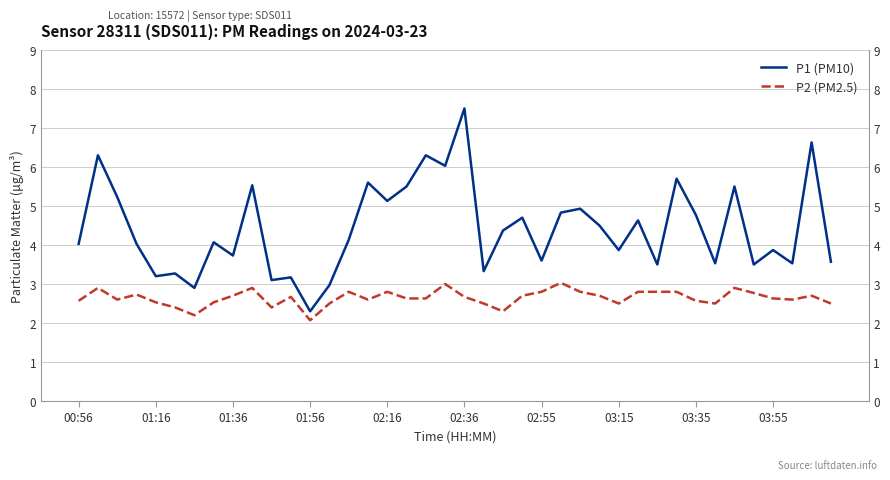

True or false: P1 (PM10) and P2 (PM2.5) cross at least once.

False